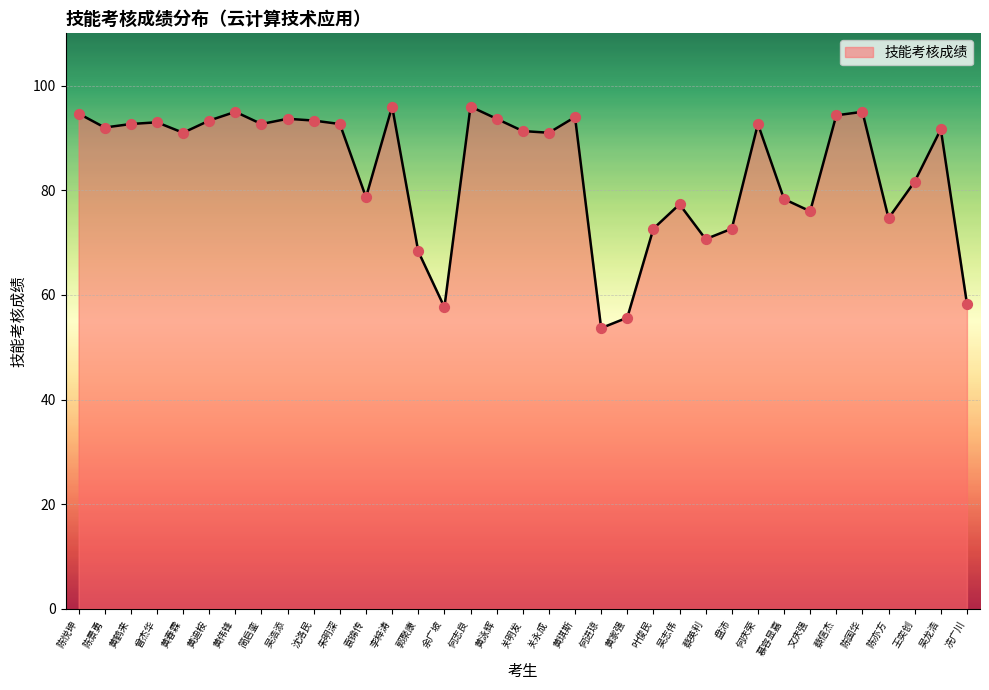

What is the ratio of the value at 蔡英利 to the value at 叶俊民?

1.0